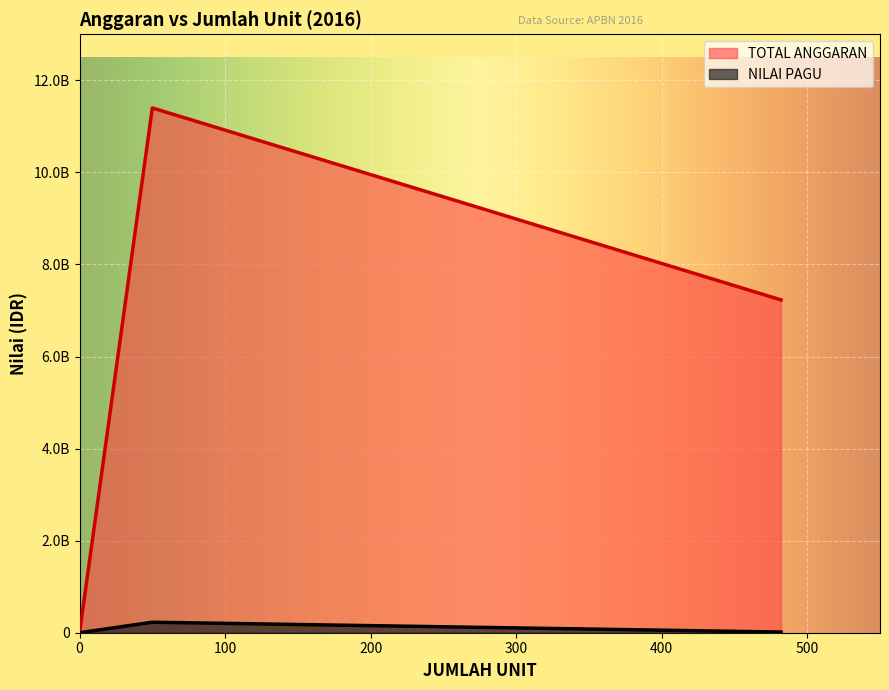

At which category is the sum across all series the highest?

50